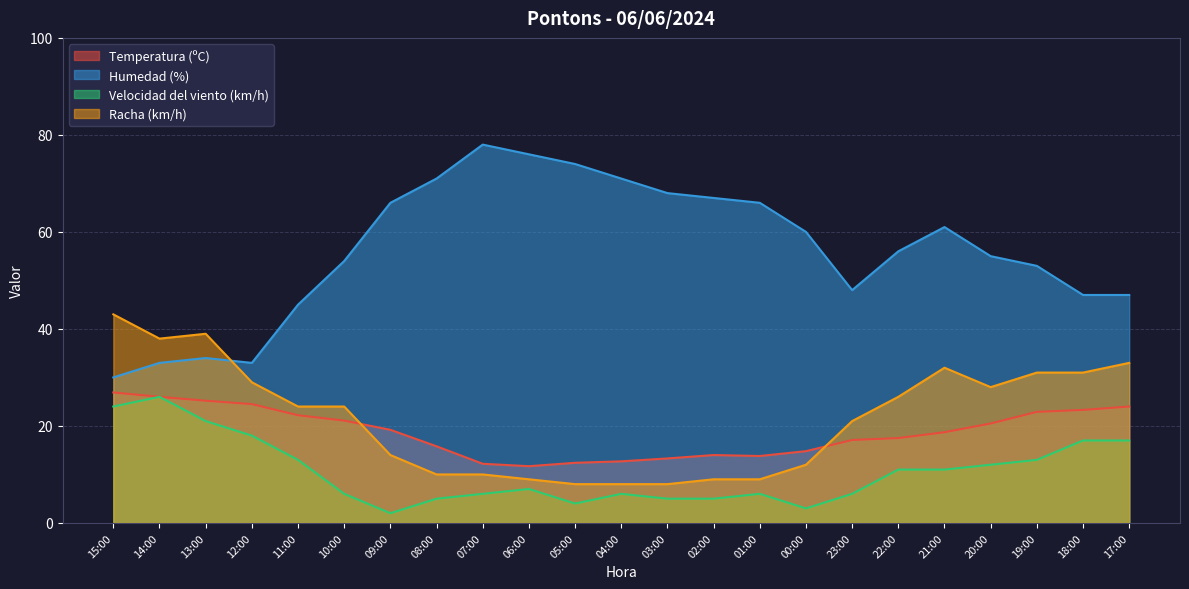

What is the highest value of the Temperatura (ºC) series?

26.9